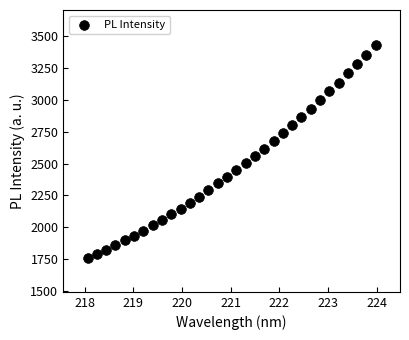

What is the range of X values (max minus min)?

5.9